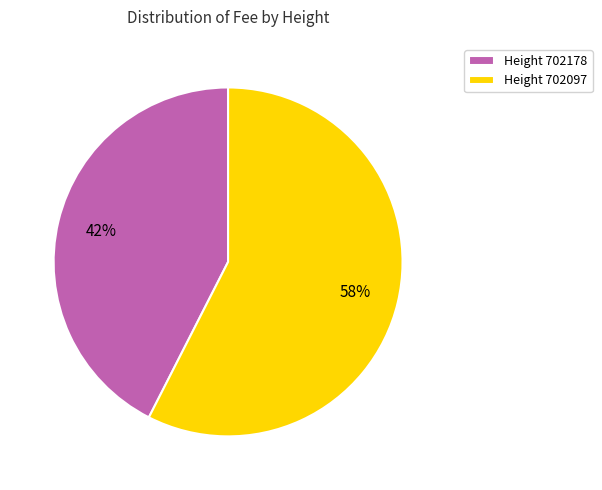

Do Height 702097 and Height 702178 together represent more than half of the pie?

Yes